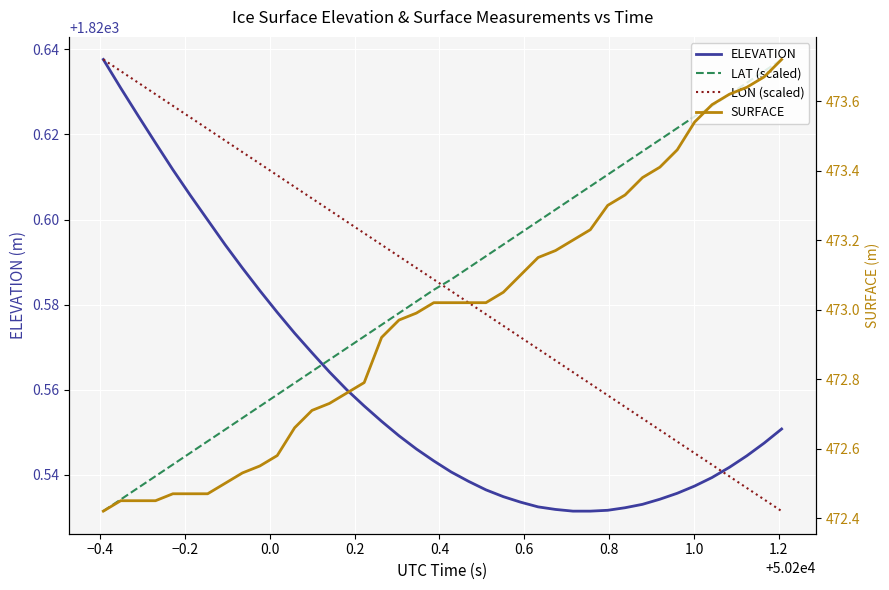

True or false: LON (scaled) and ELEVATION cross at least once.

True